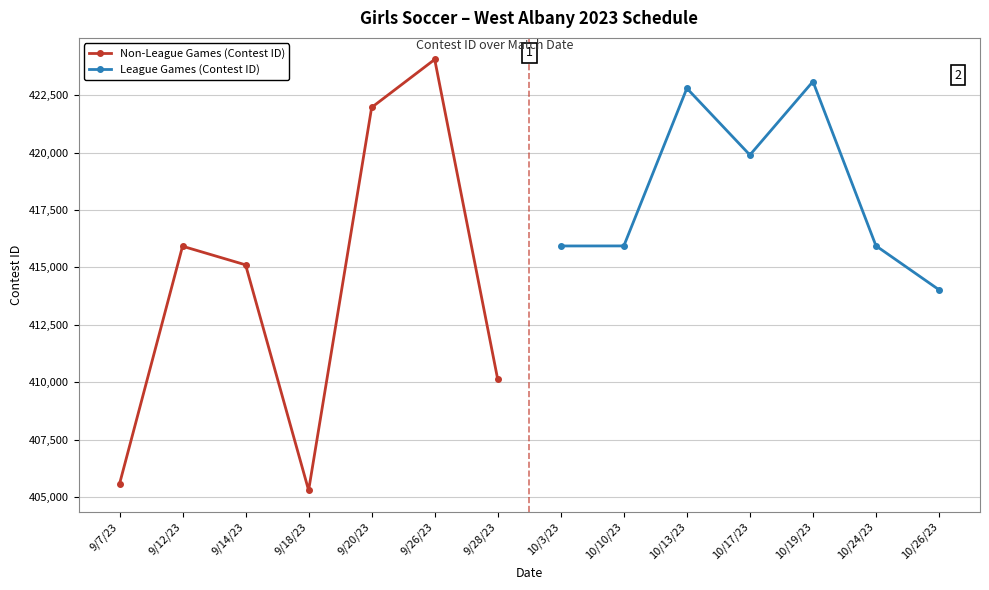

What is the maximum value shown in the chart?

424054